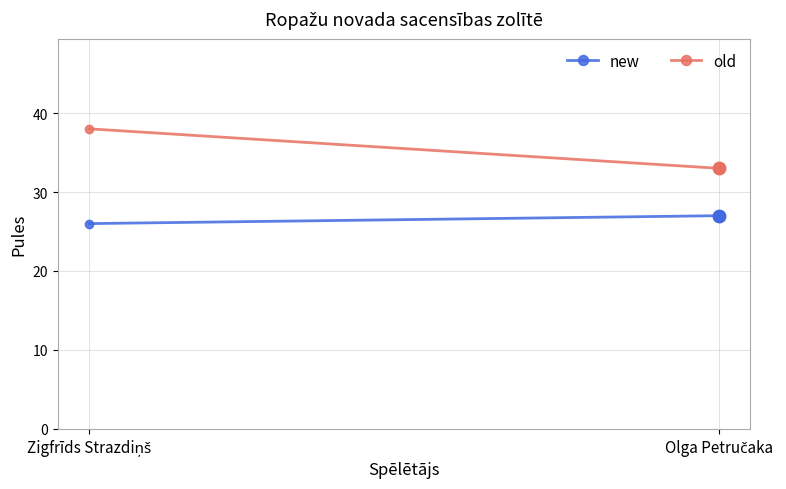

Reading left to right, extract all data points from this chart.

new: Zigfrīds Strazdiņš=26	Olga Petručaka=27
old: Zigfrīds Strazdiņš=38	Olga Petručaka=33